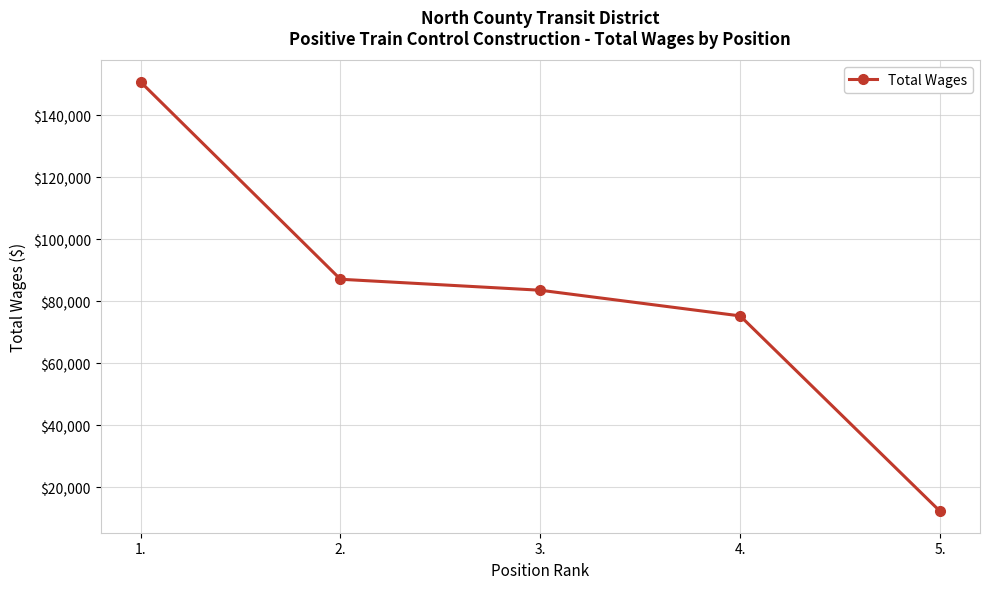

What is the change in value from 1. to 4.?

-75492